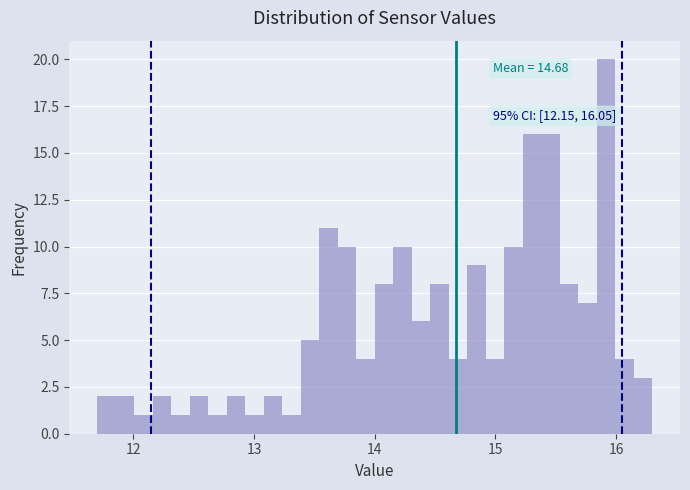

Around what value on the x-axis is the tallest bar? Give the approximate position of its centre, as read against the axis.

15.9